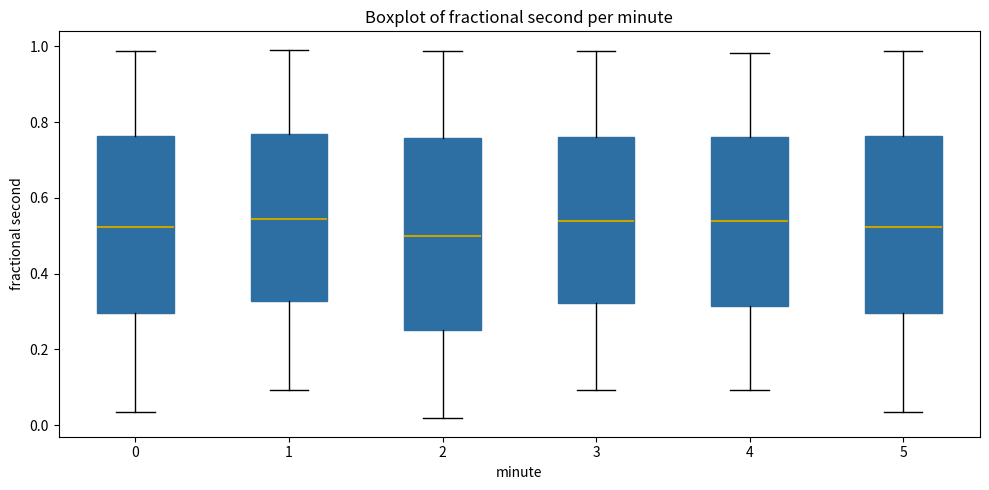

Where does the median line of the box at x = 4 sit on the y-axis? The values are not printed on the chart, so give them approximately, as read against the axis.

0.54